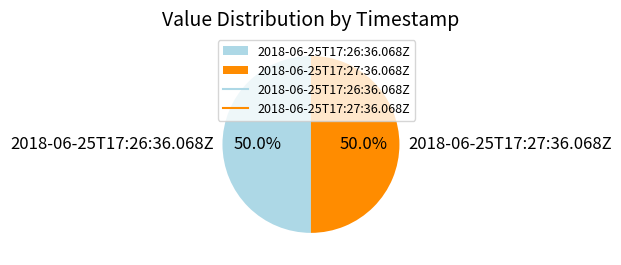

Count the number of slices in the pie.

2